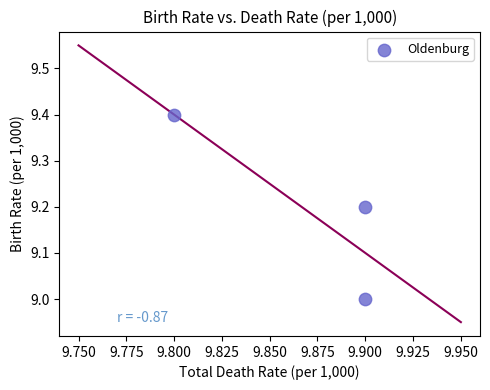

What is the average Y value?

9.2